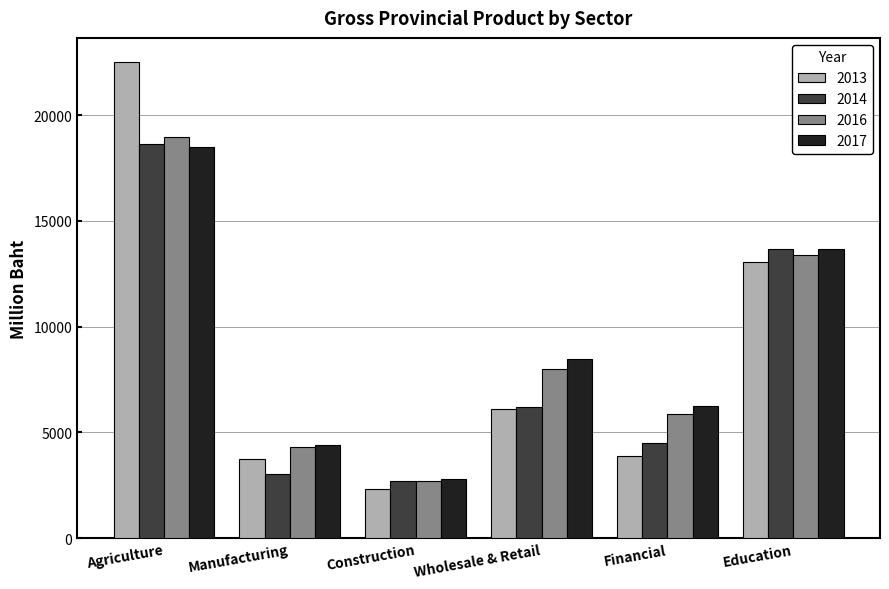

Rank the categories by 2017 value from lowest to highest.

Construction, Manufacturing, Financial, Wholesale & Retail, Education, Agriculture